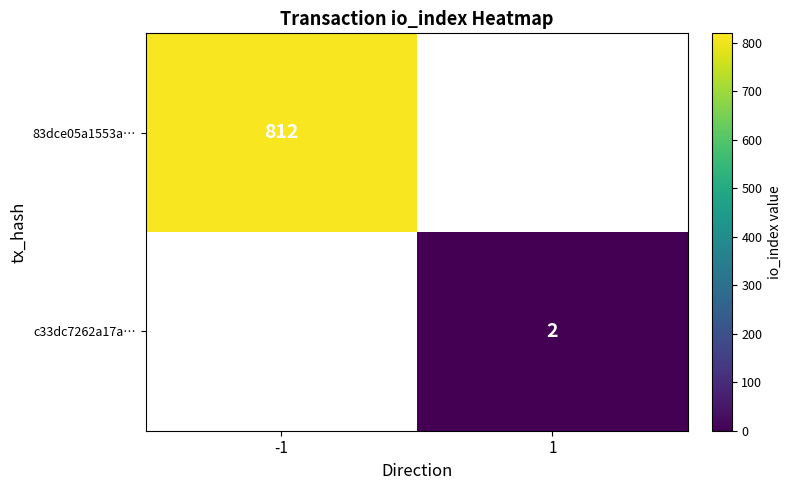

Is the value of c33dc7262a17a… at 1 greater than the value of 83dce05a1553a… at -1?

No